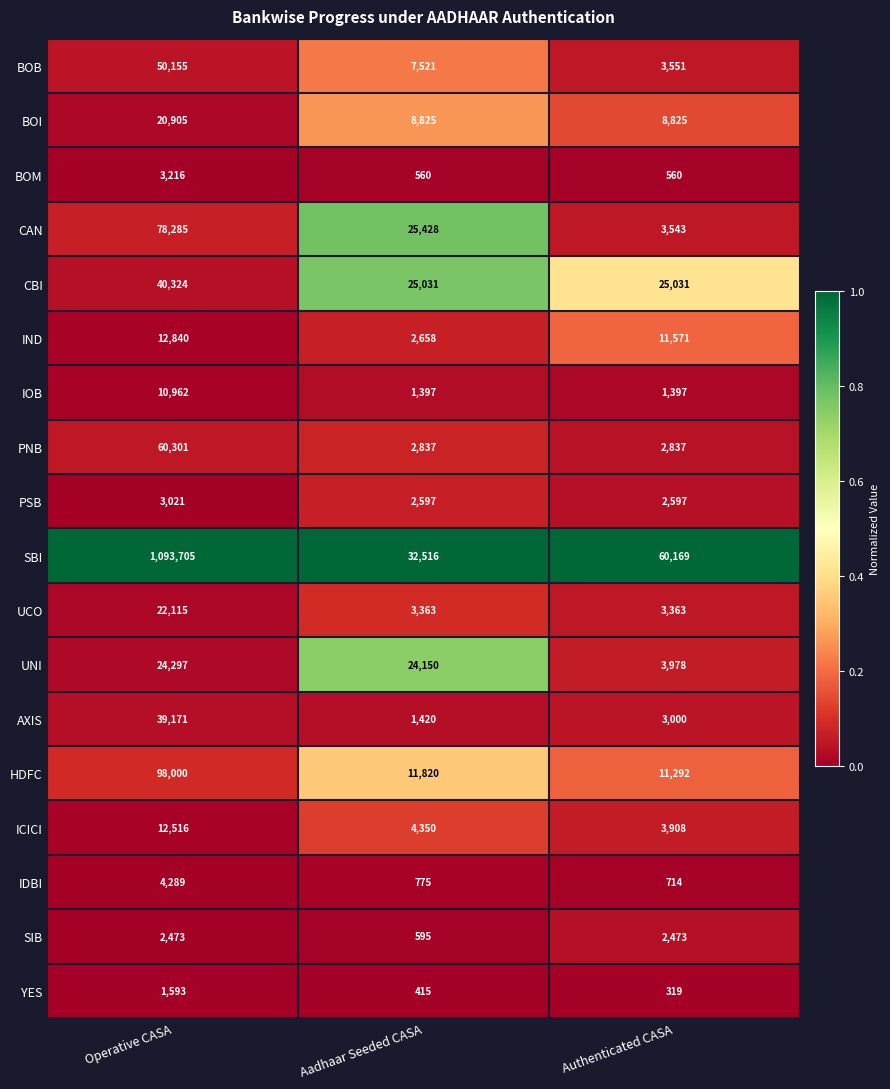

What is the sum of all ICICI values?

20774